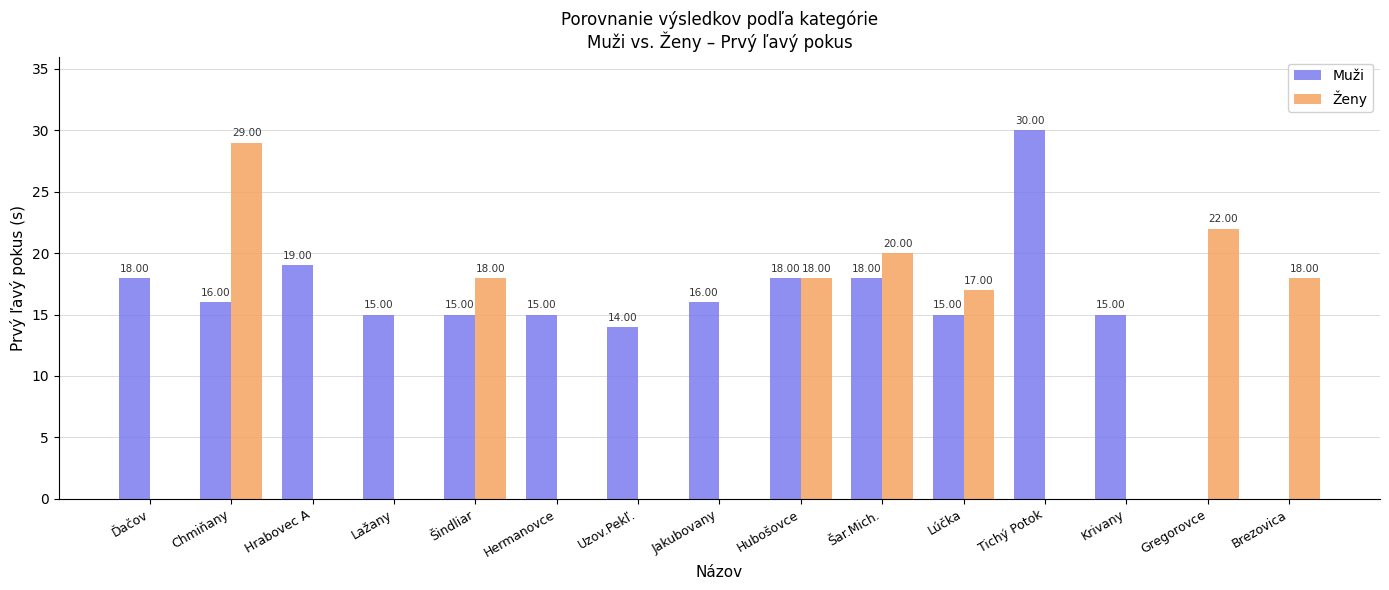

What is the total value across all series at Hrabovec A?

19